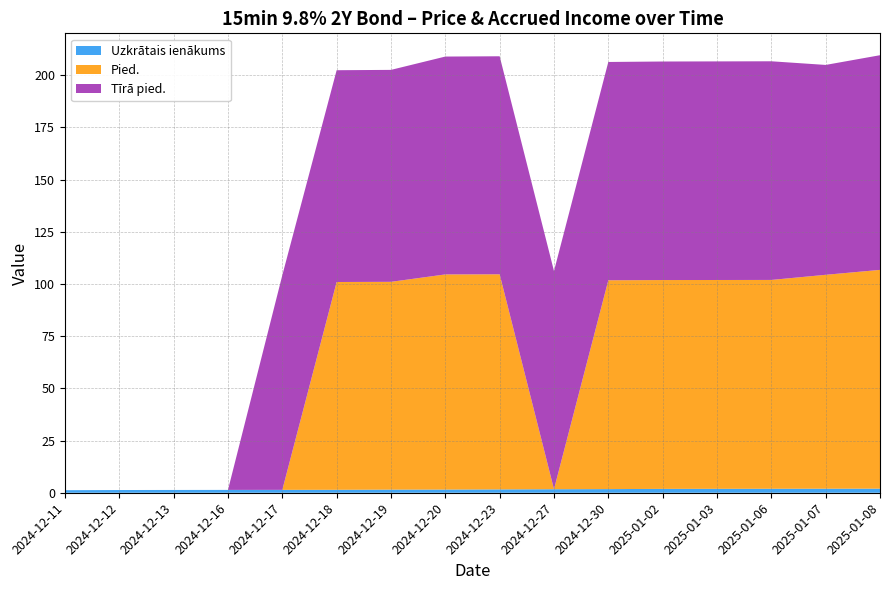

Reading right to left, list all the values displayed in this chart.

Uzkrātais ienākums: 2025-01-08=2.0	2025-01-07=1.9	2025-01-06=1.9	2025-01-03=1.9	2025-01-02=1.9	2024-12-30=1.7	2024-12-27=1.7	2024-12-23=1.6	2024-12-20=1.5	2024-12-19=1.5	2024-12-18=1.4	2024-12-17=1.4	2024-12-16=1.4	2024-12-13=1.3	2024-12-12=1.3	2024-12-11=1.2
Pied.: 2025-01-08=104.8	2025-01-07=102.4	2025-01-06=100.0	2025-01-03=100.0	2025-01-02=100.0	2024-12-30=100.0	2024-12-27=0.0	2024-12-23=103.0	2024-12-20=103.0	2024-12-19=99.5	2024-12-18=99.5	2024-12-17=0.0	2024-12-16=0.0	2024-12-13=0.0	2024-12-12=0.0	2024-12-11=0.0
Tīrā pied.: 2025-01-08=102.8	2025-01-07=100.5	2025-01-06=104.7	2025-01-03=104.7	2025-01-02=104.7	2024-12-30=104.5	2024-12-27=104.5	2024-12-23=104.4	2024-12-20=104.3	2024-12-19=101.5	2024-12-18=101.4	2024-12-17=102.8	2024-12-16=0.0	2024-12-13=0.0	2024-12-12=0.0	2024-12-11=0.0